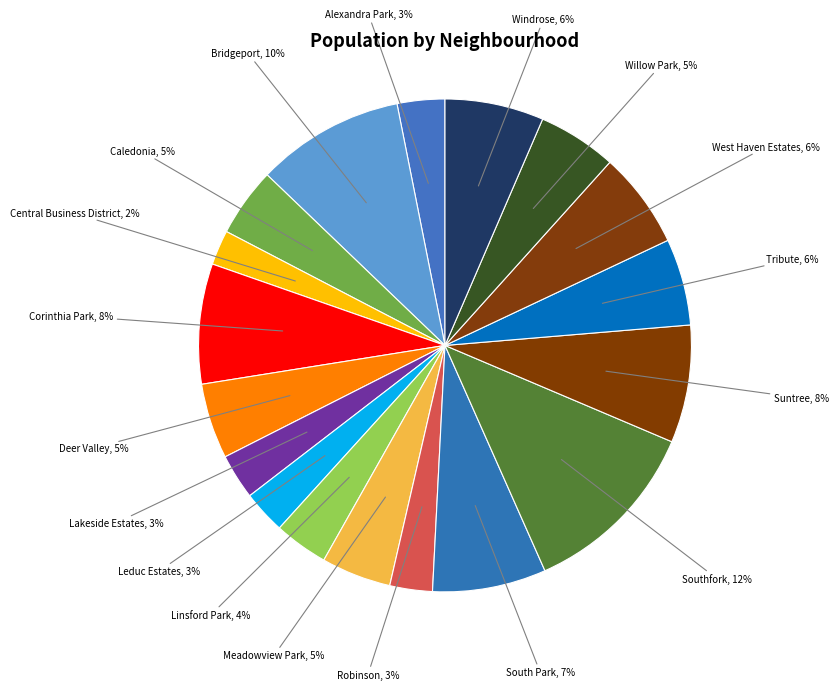

Which has a higher value, Windrose or Central Business District?

Windrose